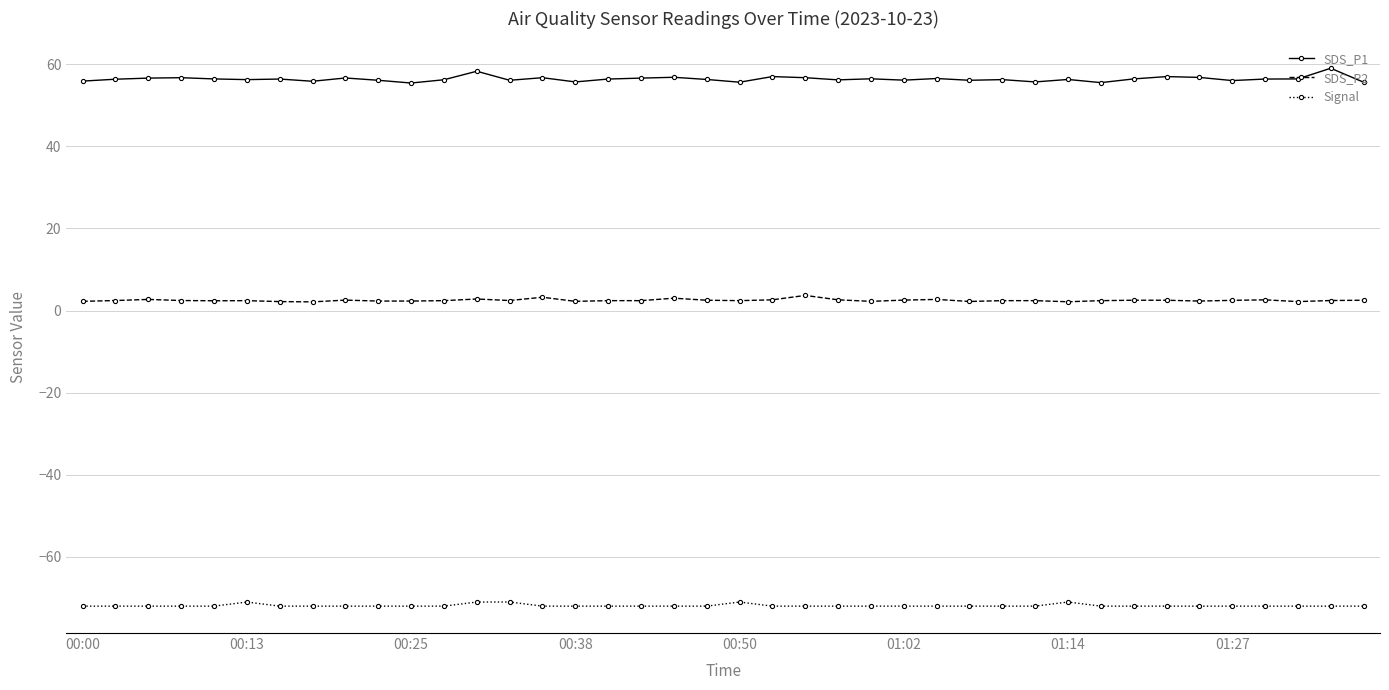

What is the sum of all Signal values?

-2875.0